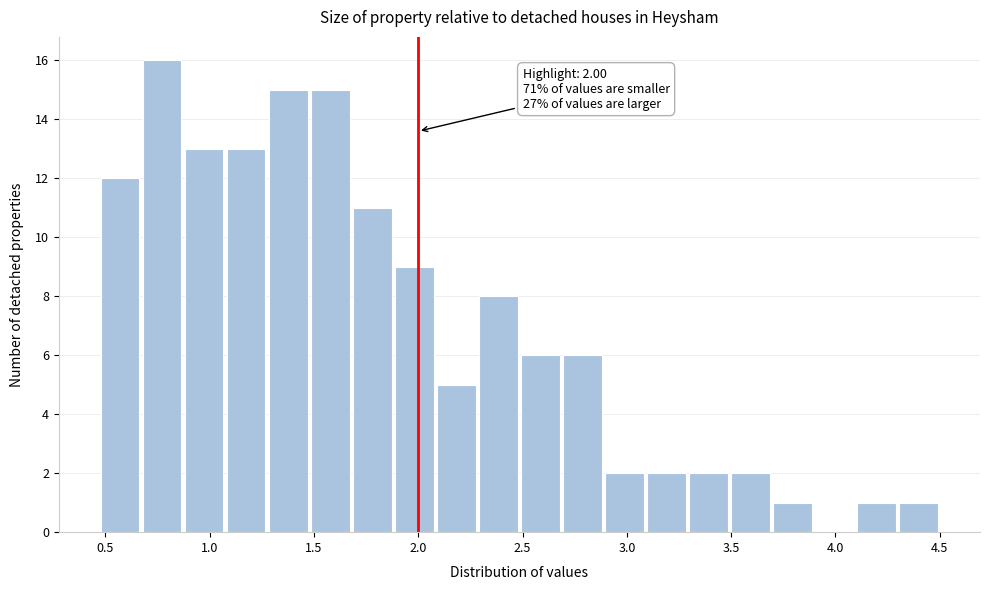

Which range on the x-axis has the tallest bar?

0.65 to 0.85